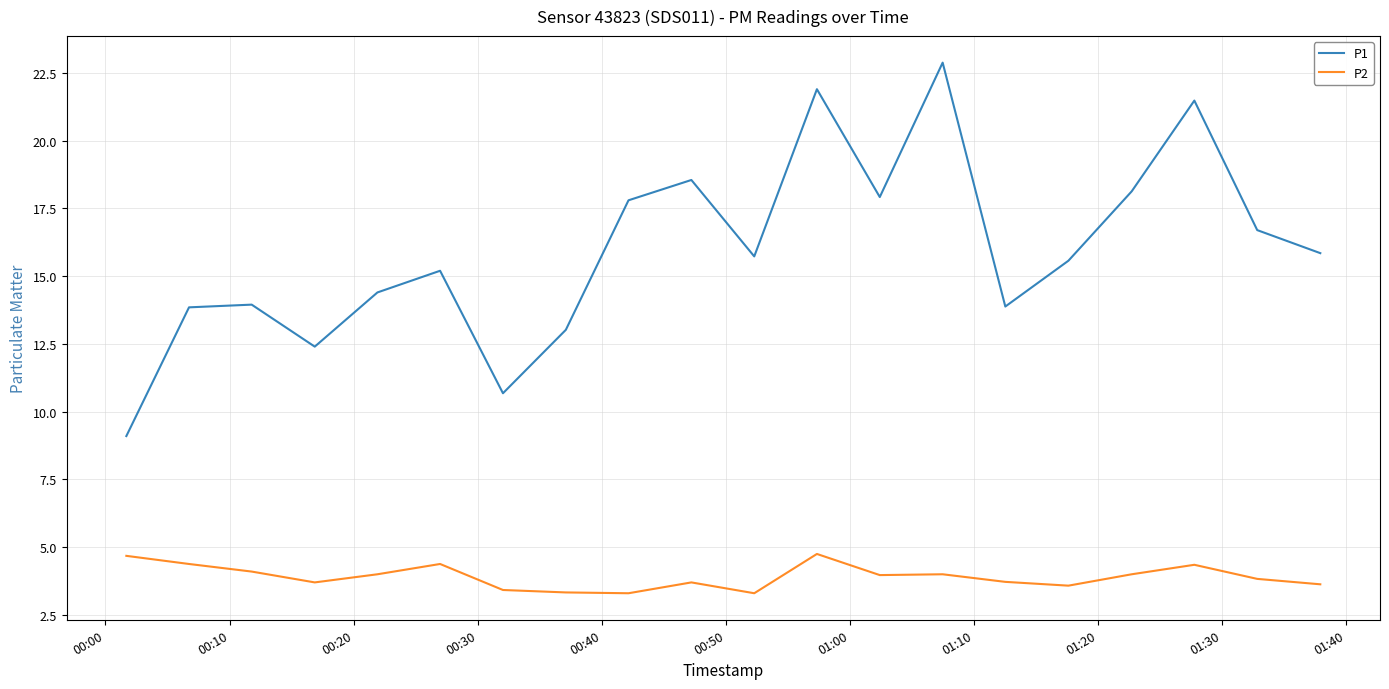

True or false: P2 has more than 0 interior local peaks.

True